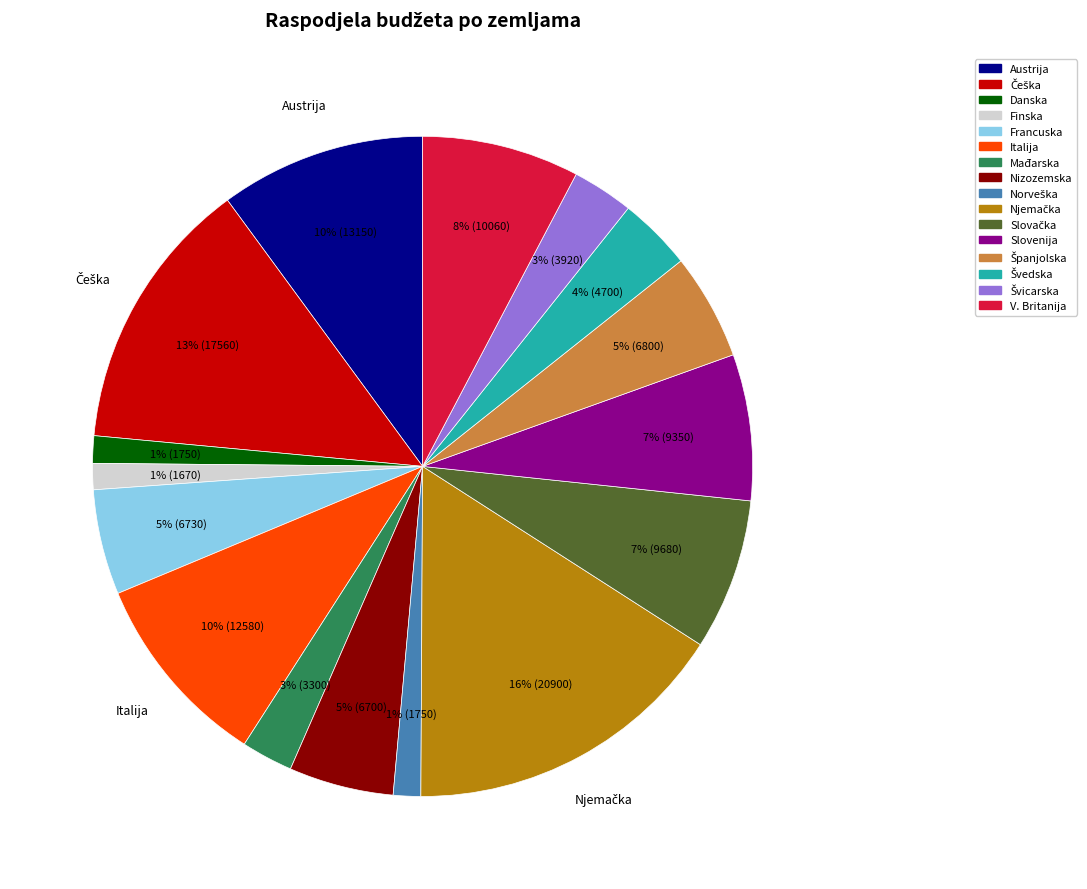

Does any single category account for the majority?

No